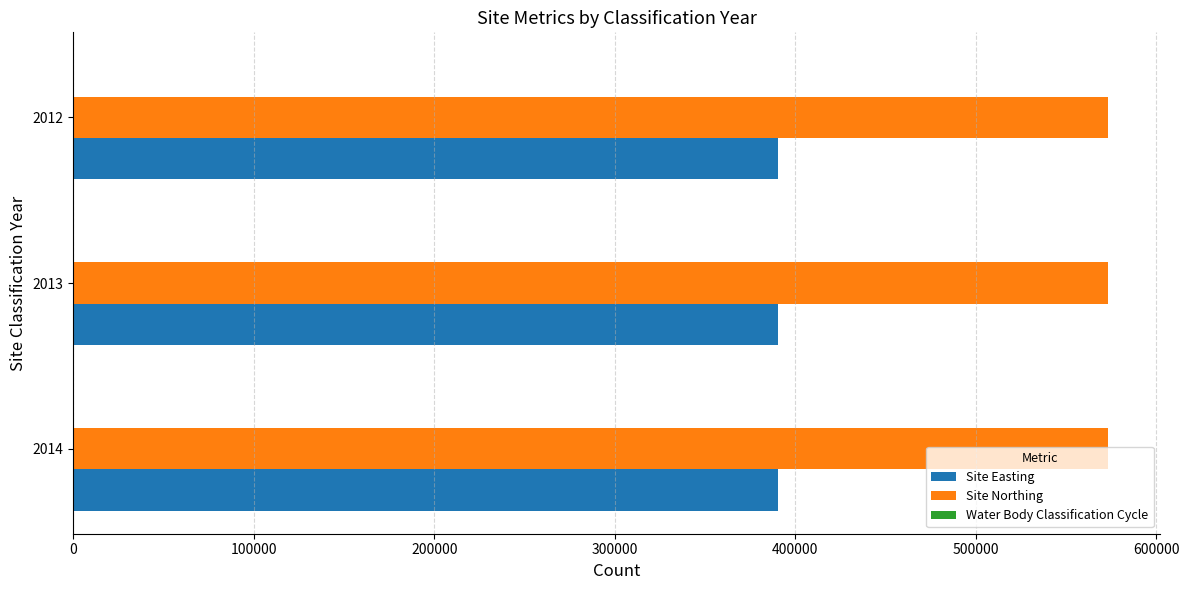

What is the sum of all Site Easting values?

1171200